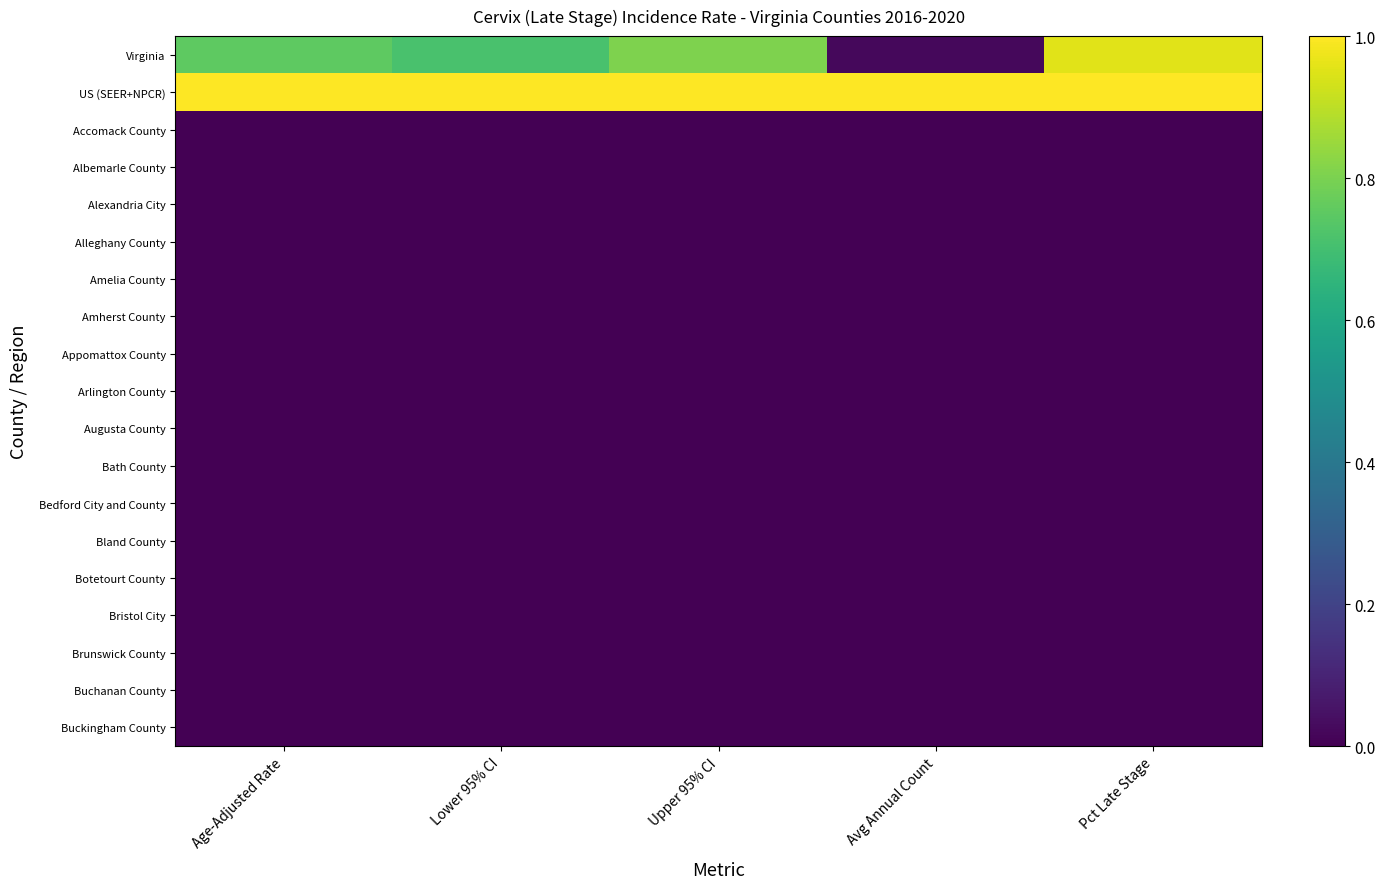

At which category does the chart reach its peak across all series?

Age-Adjusted Rate